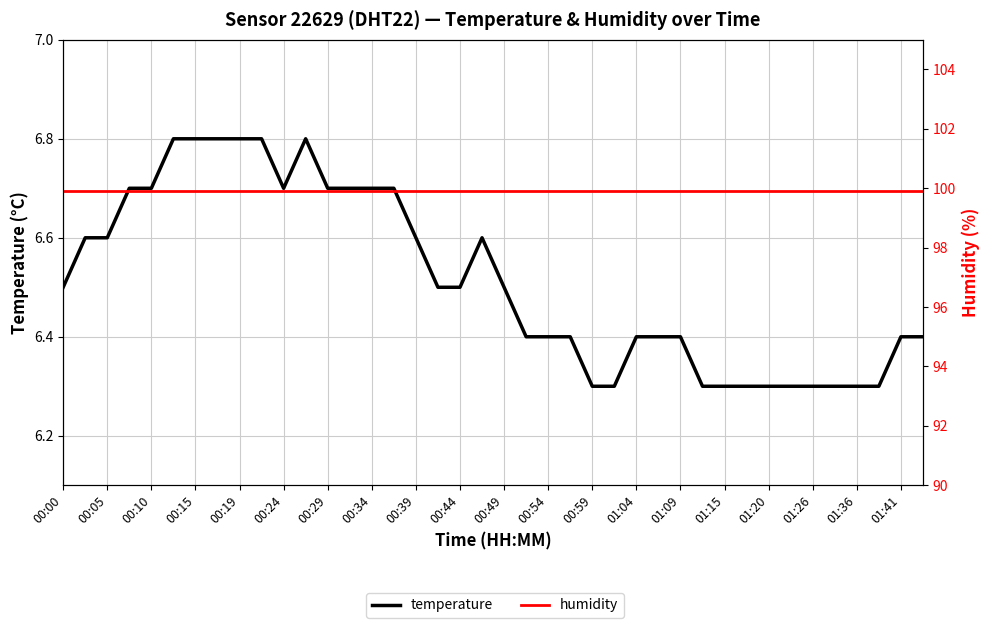

True or false: temperature and humidity cross at least once.

False